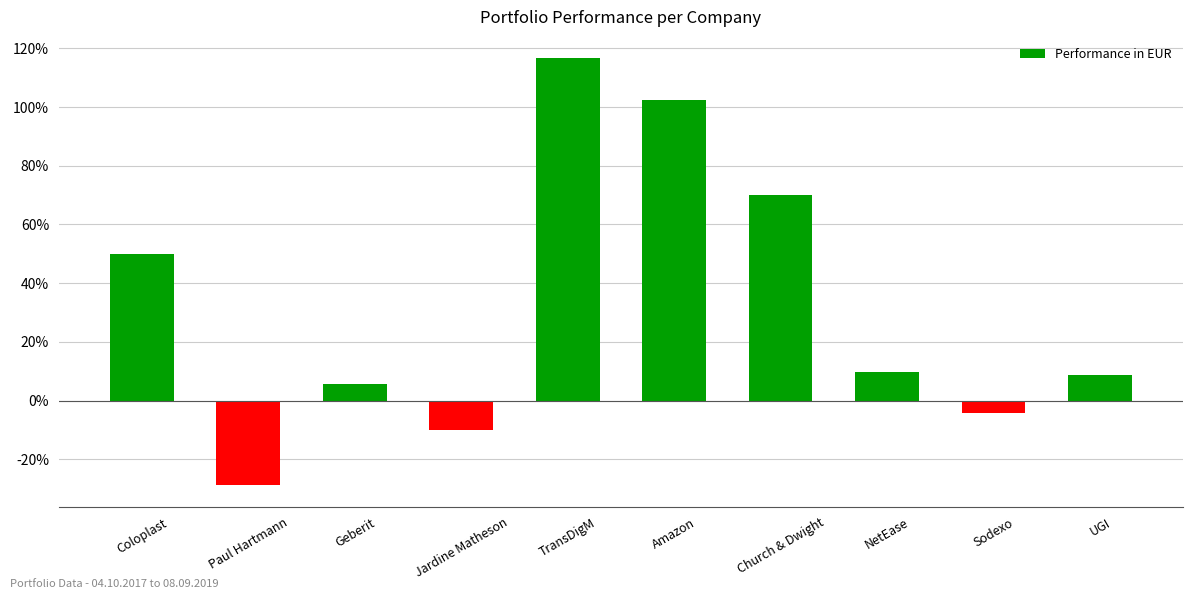

Are the bars horizontal?

No